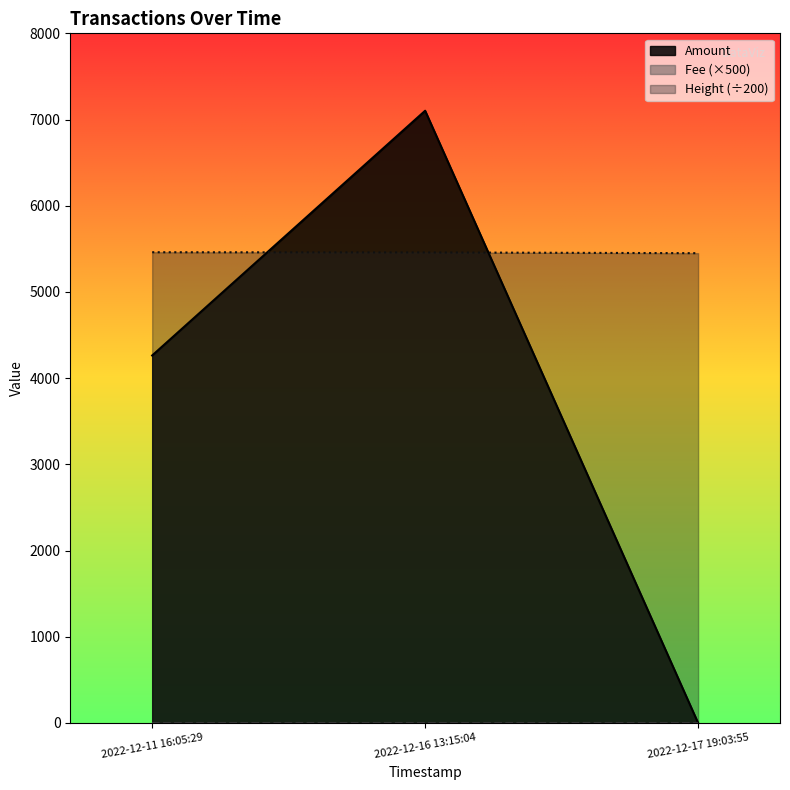

What position from the left is 2022-12-11 16:05:29?

1